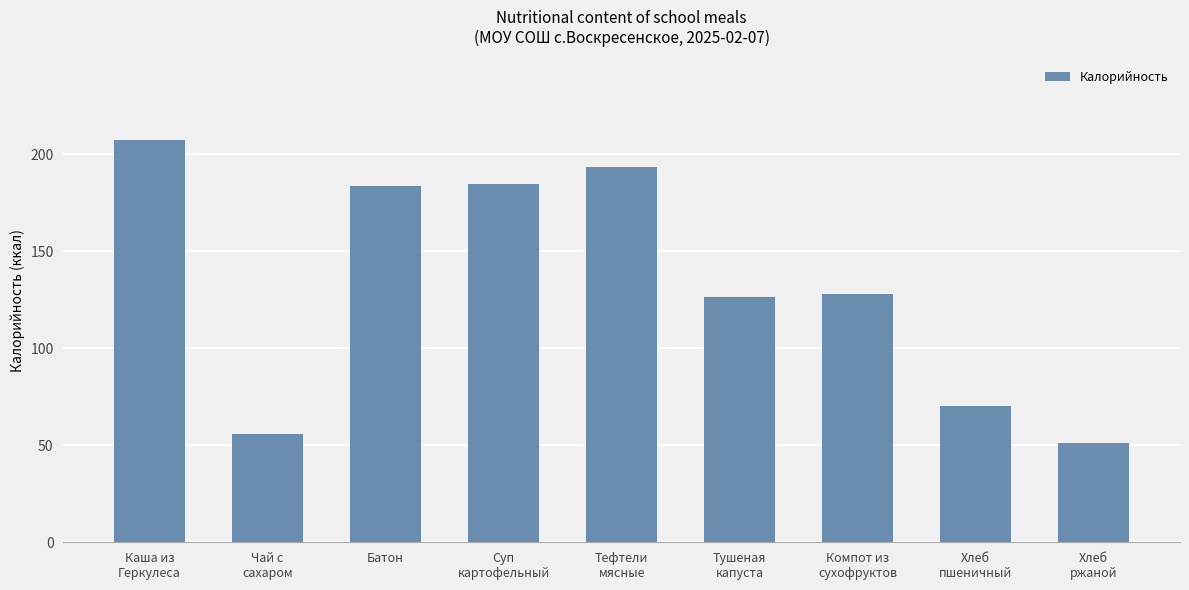

What is the label of the 6th bar from the left?

Тушеная
капуста